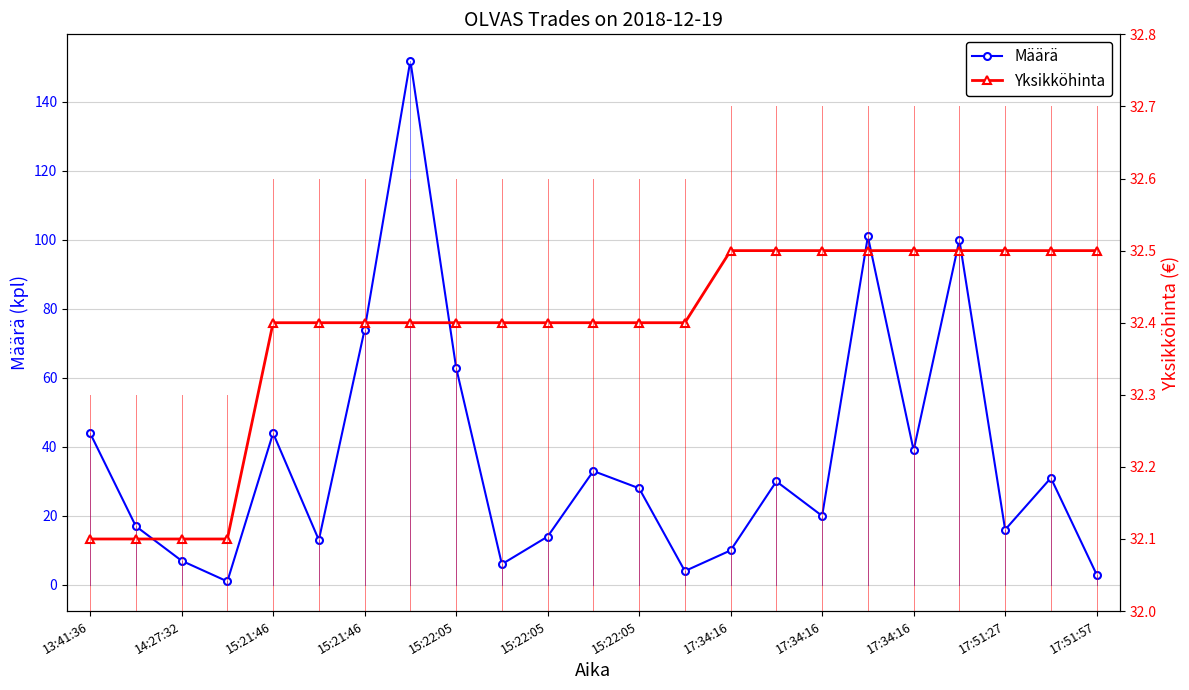

At how many categories does at least one series exceed 150?

1